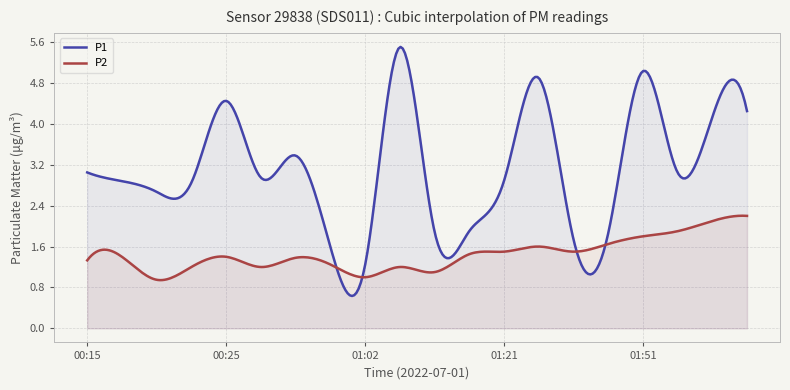

How many data points does each series have?

20